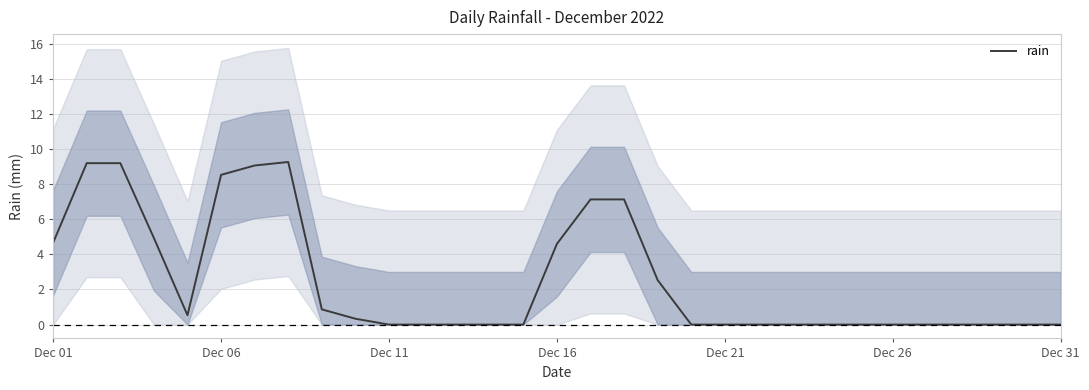

What is the highest value of the rain series?

9.3